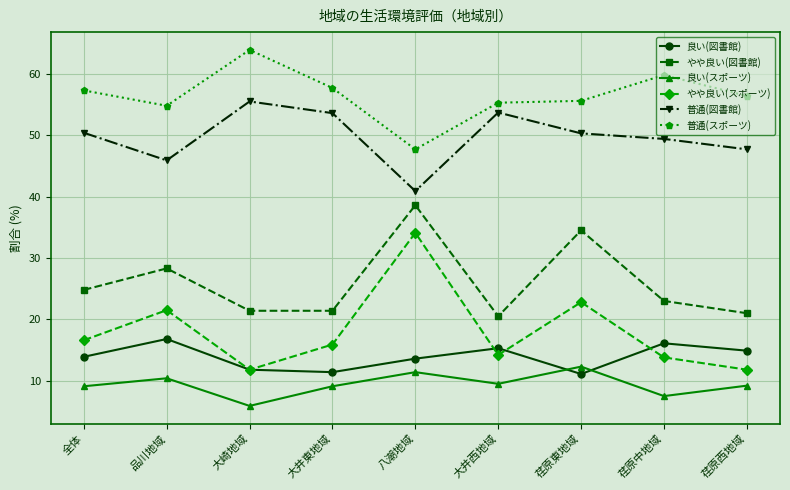

Is it true that 良い(スポーツ) equals 13.6 at 荏原西地域?

False